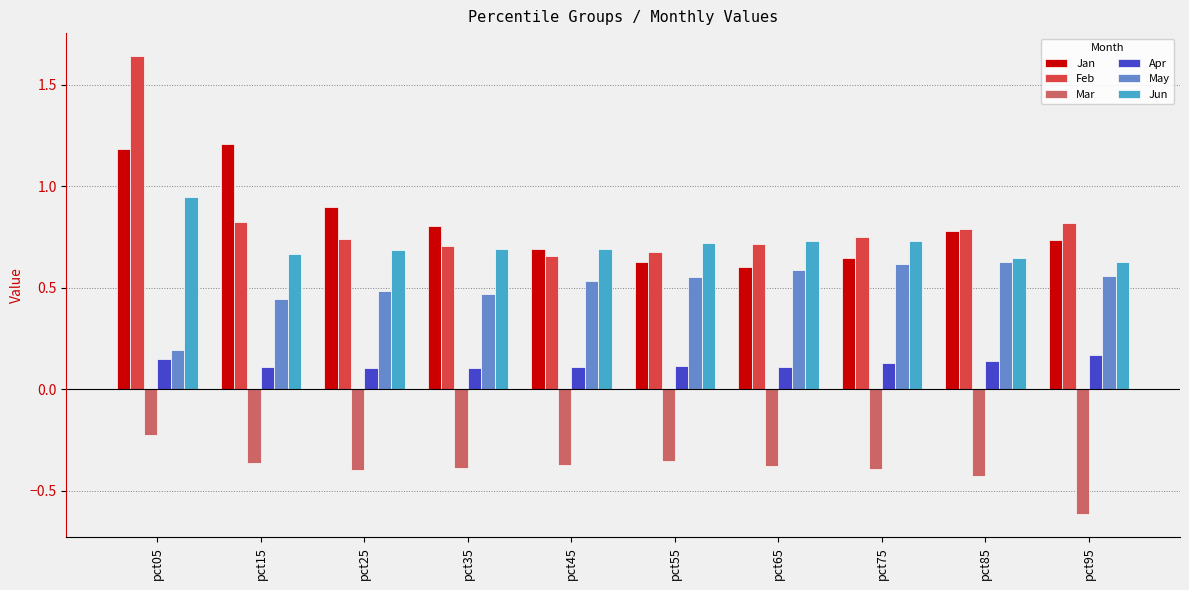

At which category does the chart reach its minimum across all series?

pct95